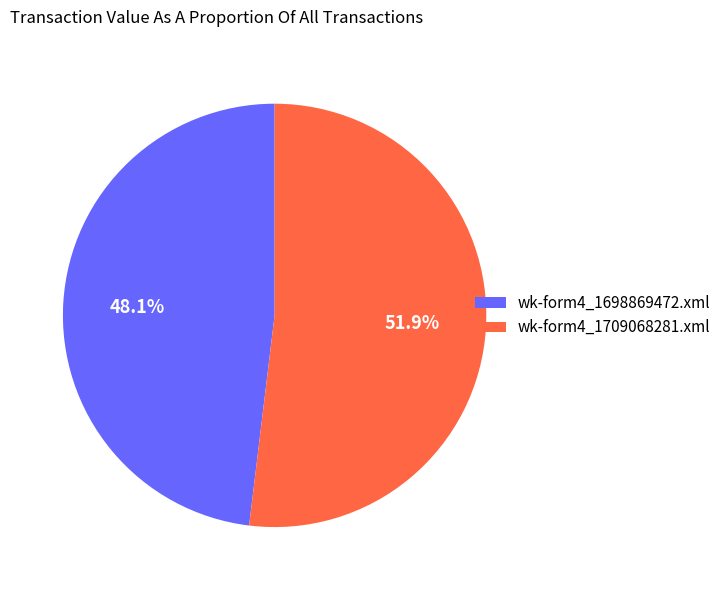

Which slice is the largest?

wk-form4_1709068281.xml